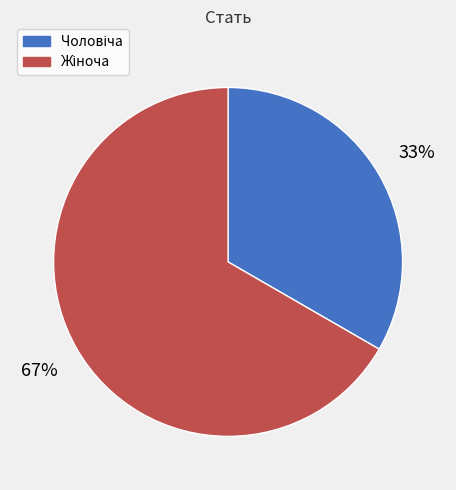

Is there any slice that represents more than half of the pie?

Yes